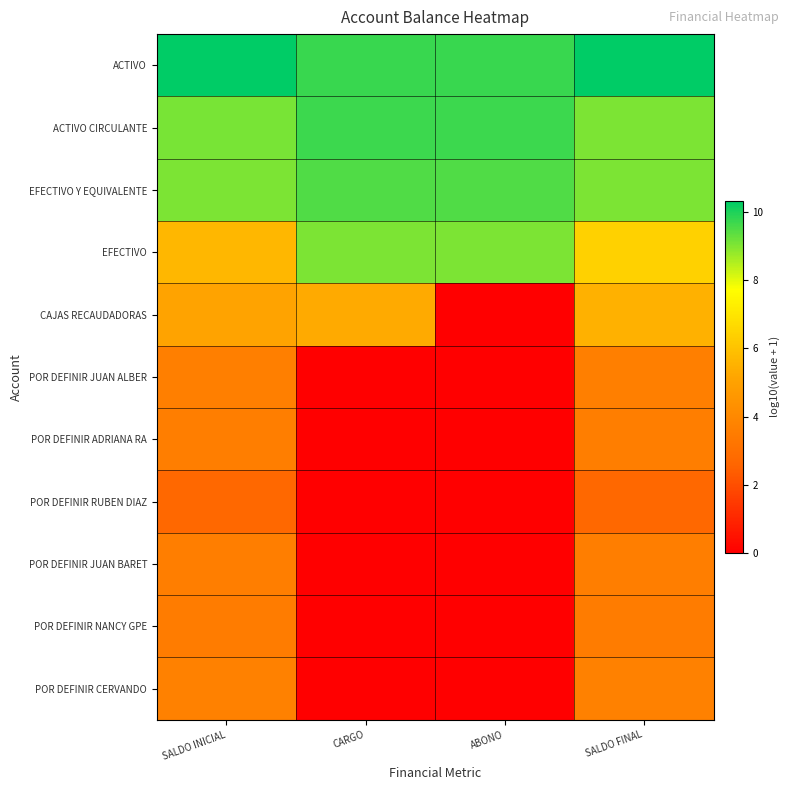

Between ABONO and CARGO, which is larger?

ABONO